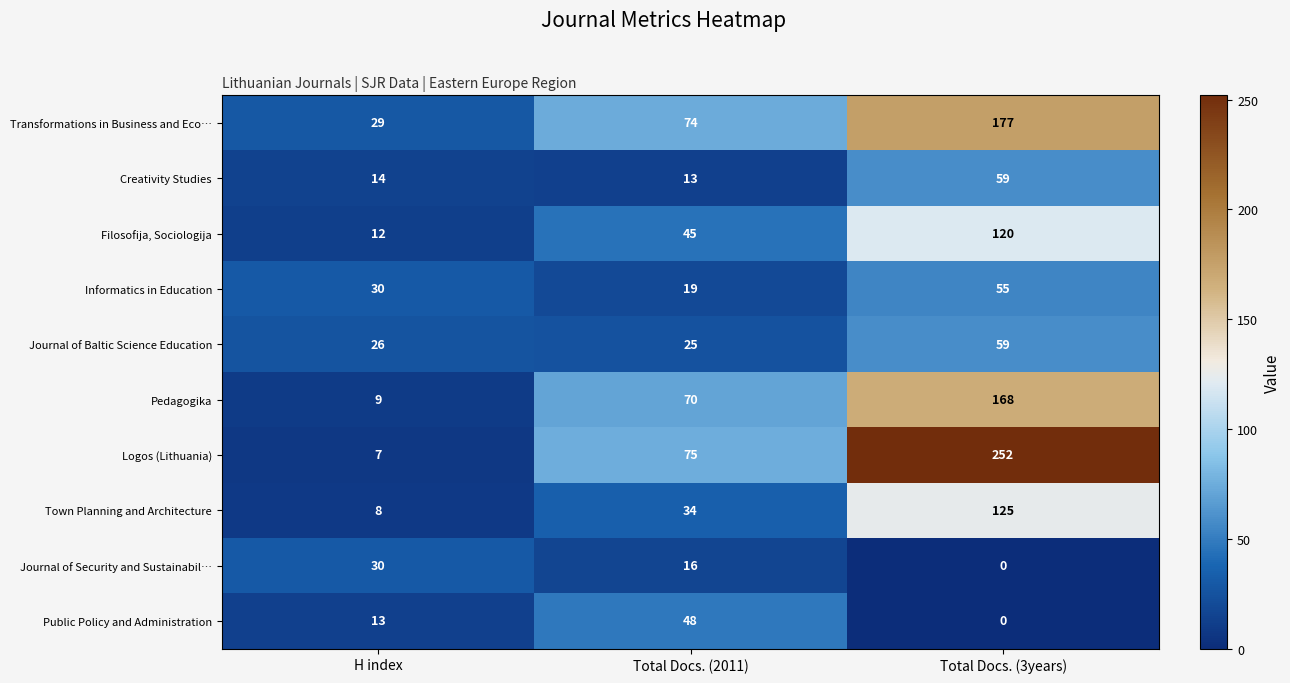

Which series has the widest spread of values?

Logos (Lithuania)